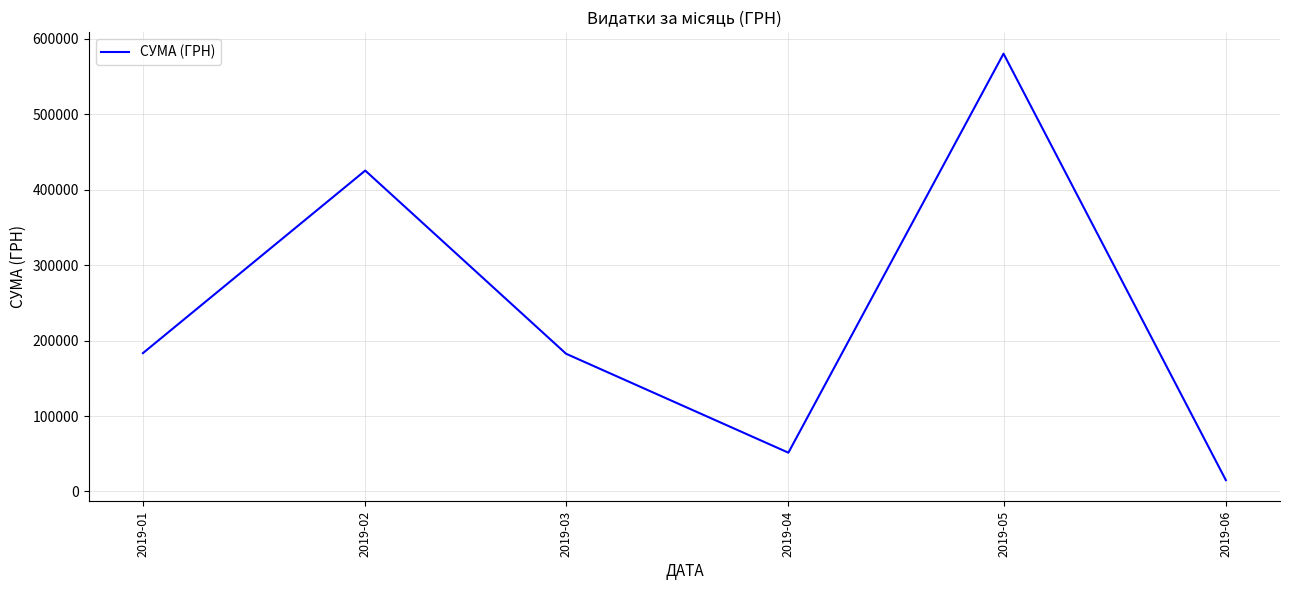

The value at 2019-04 is 70098.8. True or false?

False